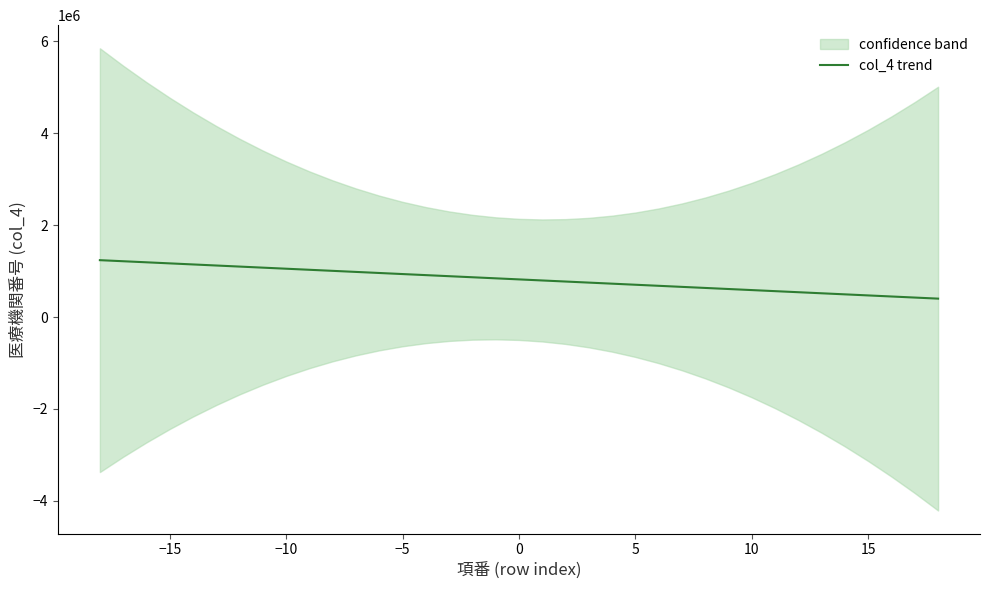

What is the highest value of the col_4 trend series?

1238261.6